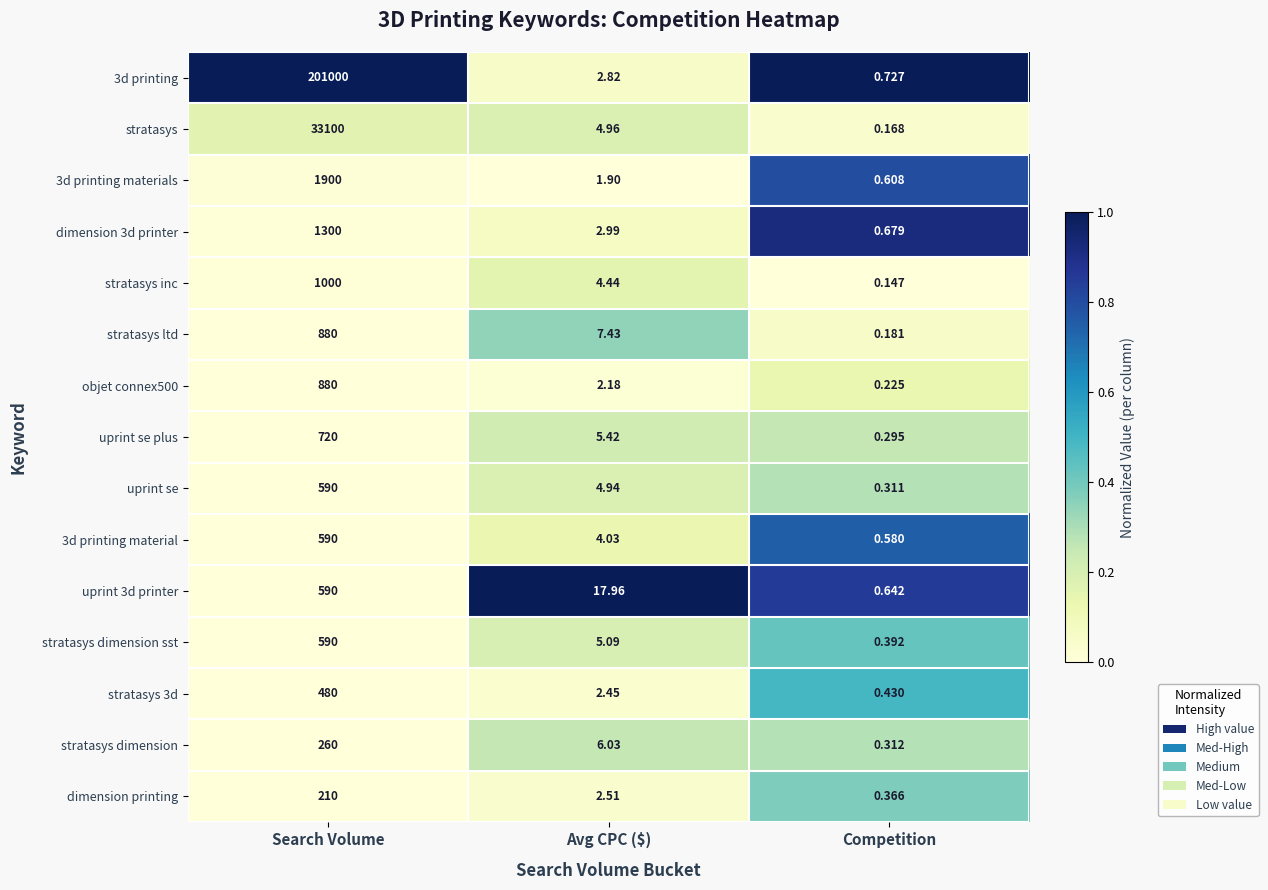

Rank the categories by stratasys value from highest to lowest.

Search Volume, Avg CPC ($), Competition